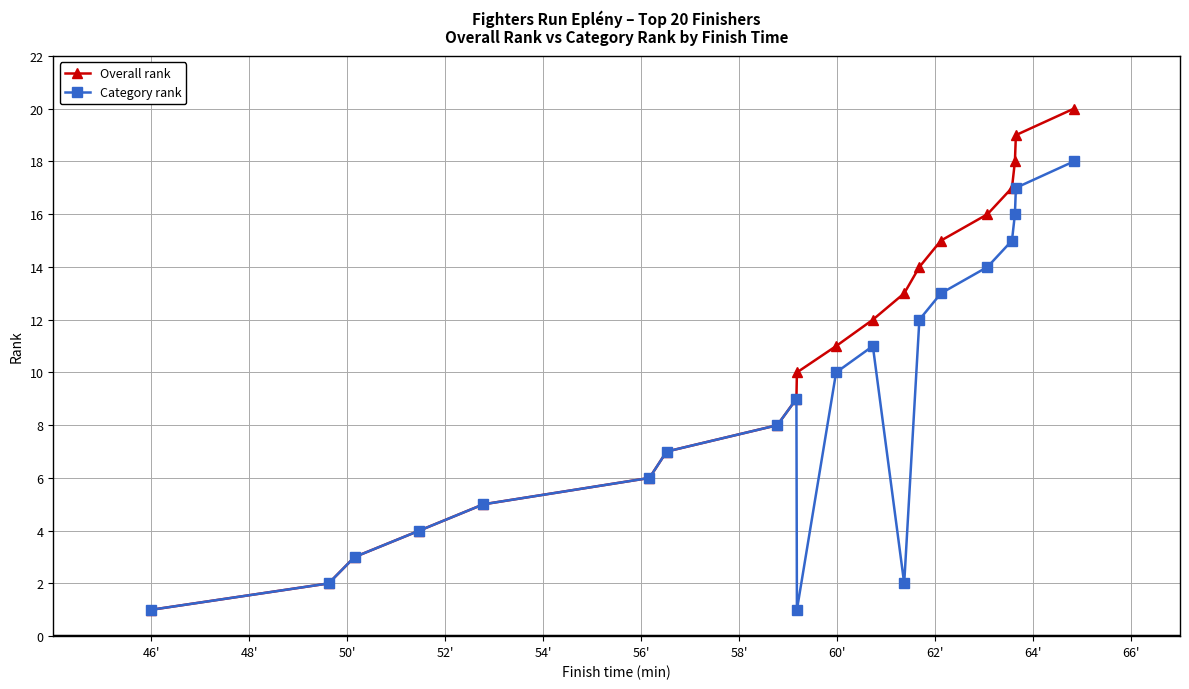

Which series has the largest total across all categories?

Overall rank